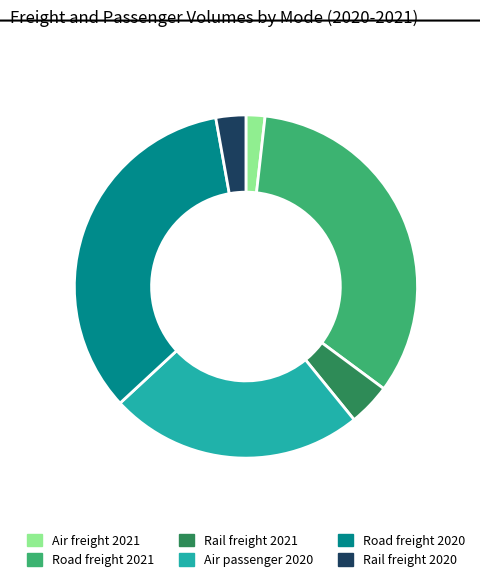

Which has a higher value, Road freight 2020 or Air freight 2021?

Road freight 2020